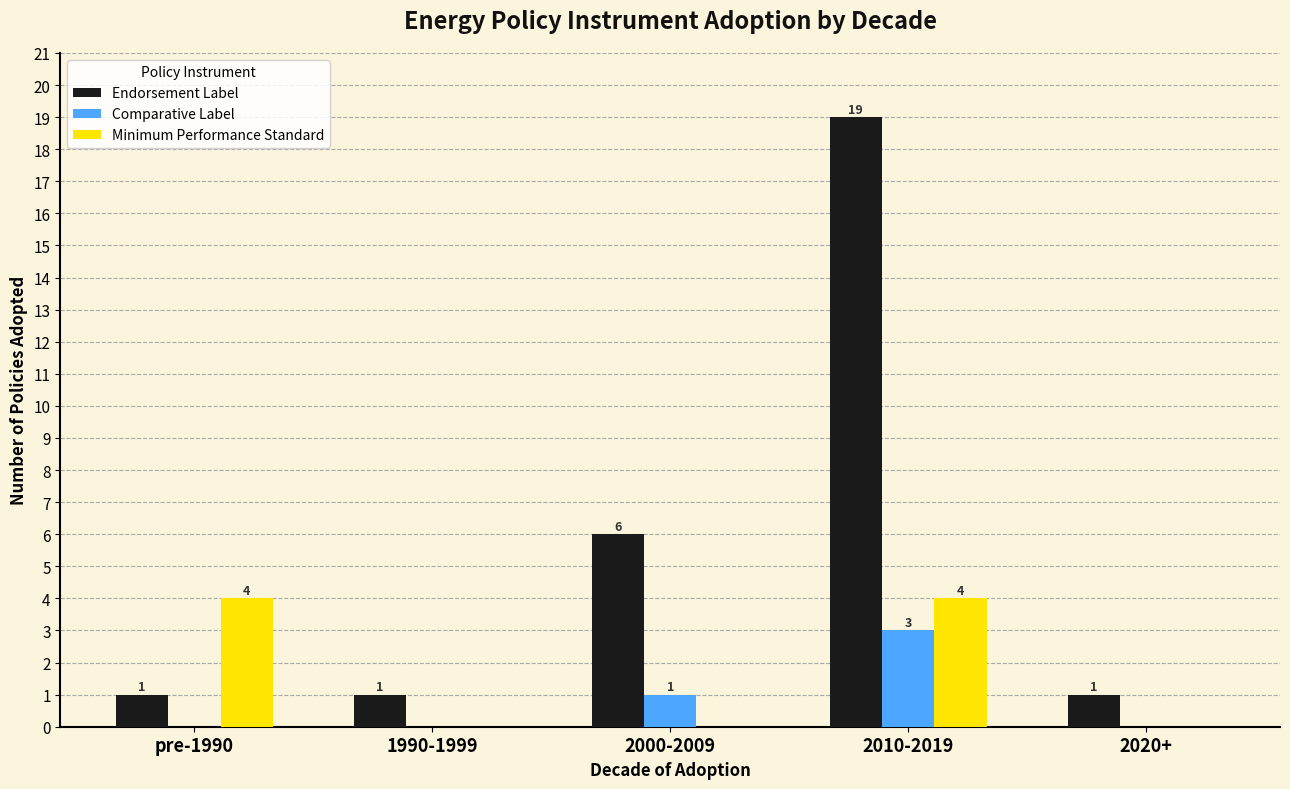

The Endorsement Label series shows 0 at 1990-1999. True or false?

False